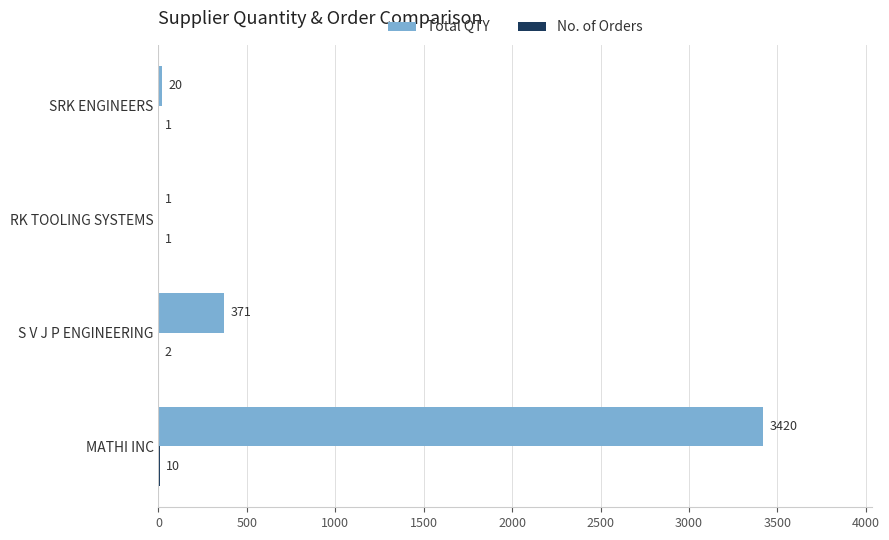

Which series has the largest total across all categories?

Total QTY